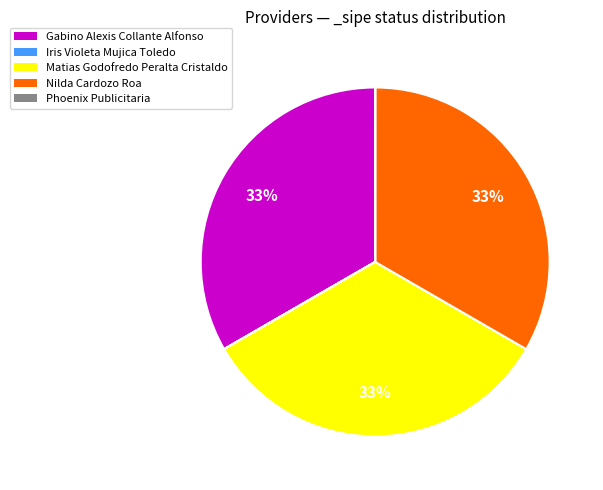

To the nearest percent, what percentage of the pie is Matias Godofredo Peralta Cristaldo?

33%